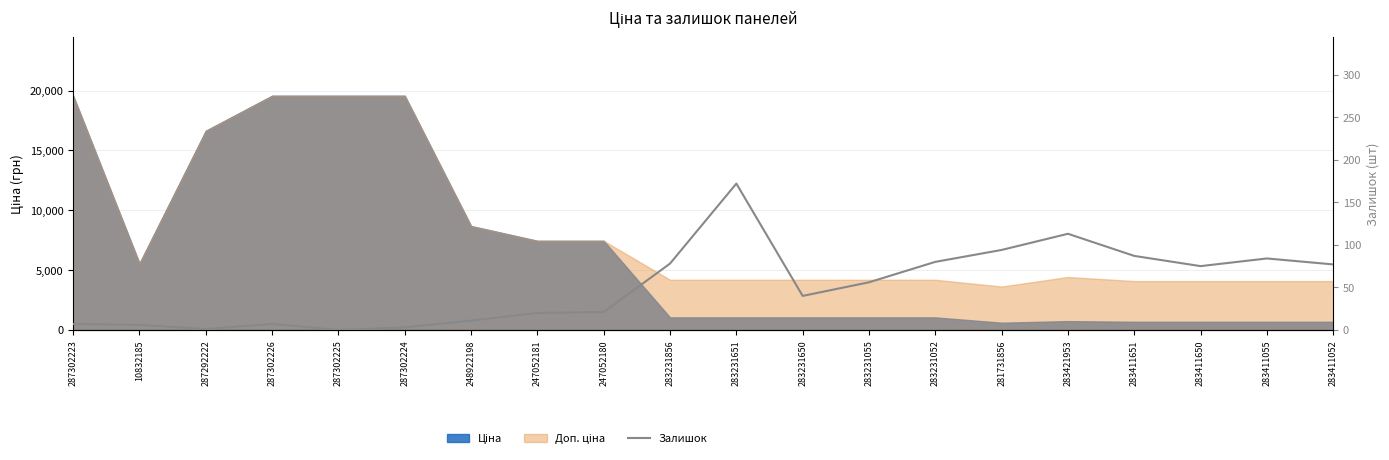

Reading left to right, what are all the values shown in this chart?

7	6	1	7	0	3	11	20	21	78	172	40	56	80	94	113	87	75	84	77